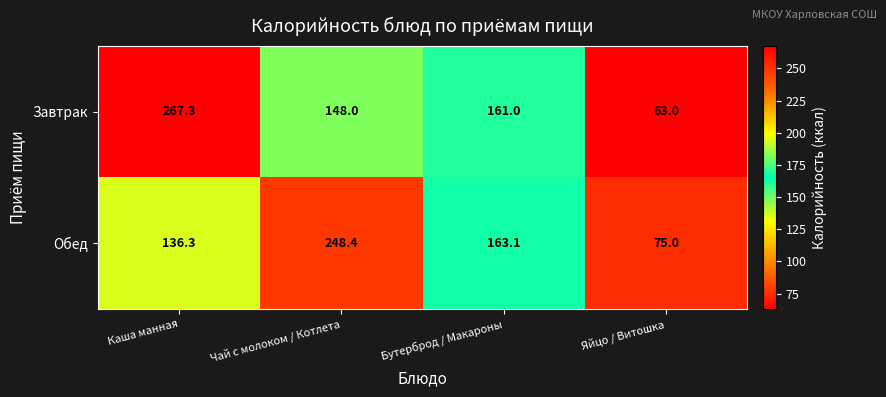

How many distinct data groups are displayed?

2